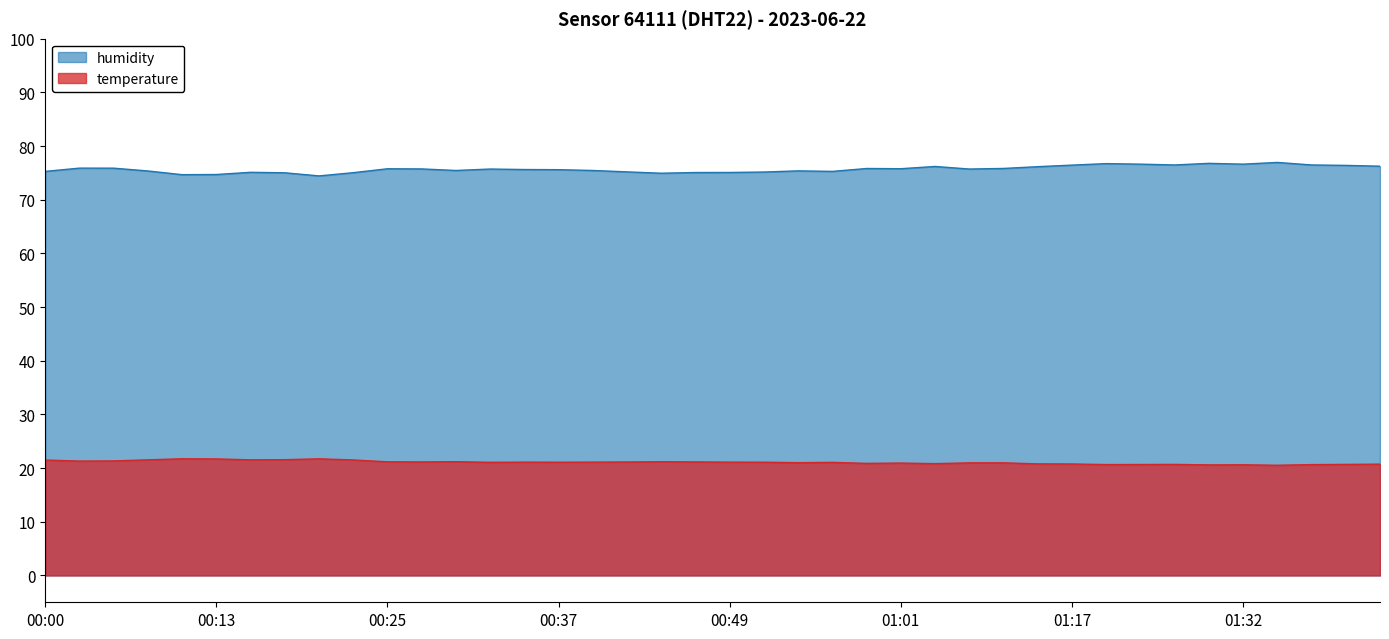

At how many categories does at least one series exceed 25?

40